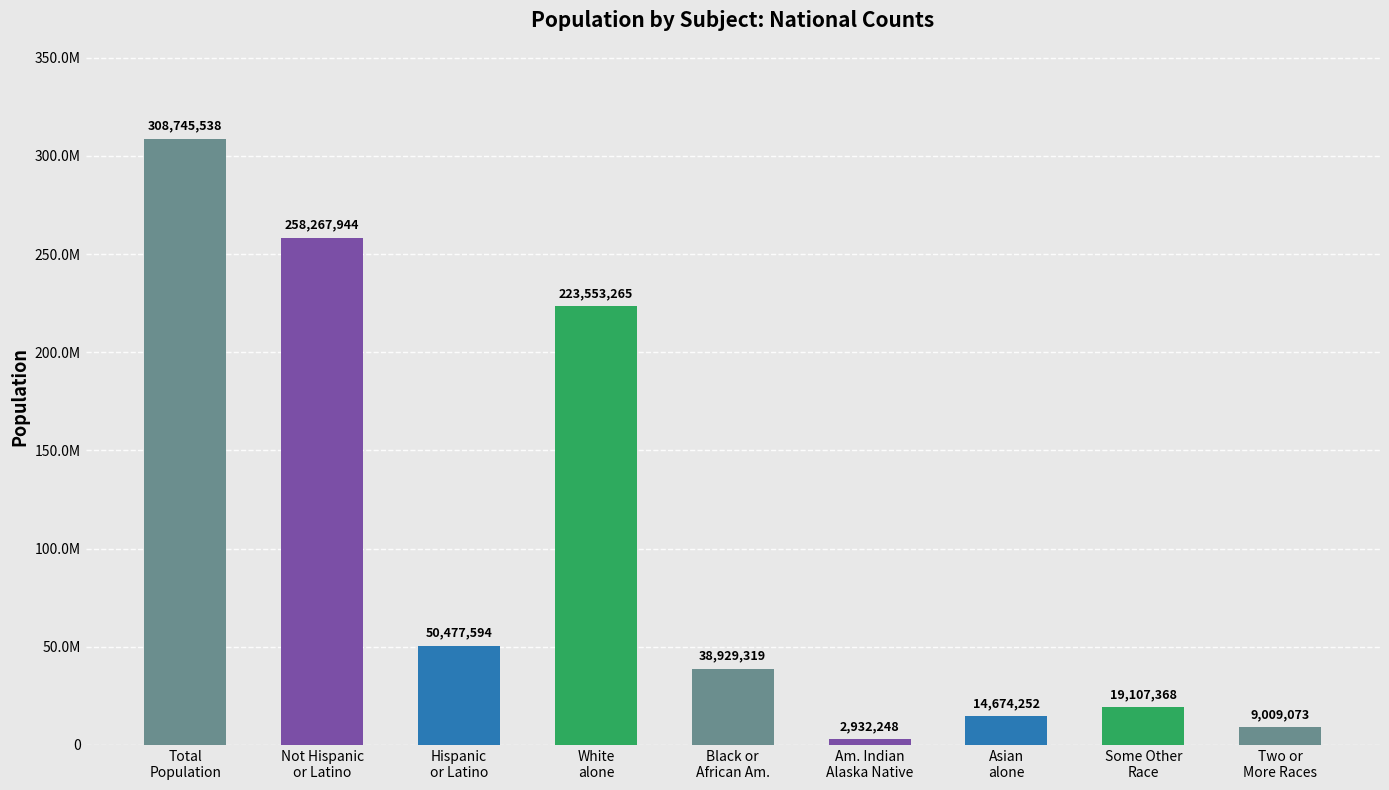

Rank the categories by value from highest to lowest.

Total
Population, Not Hispanic
or Latino, White
alone, Hispanic
or Latino, Black or
African Am., Some Other
Race, Asian
alone, Two or
More Races, Am. Indian
Alaska Native